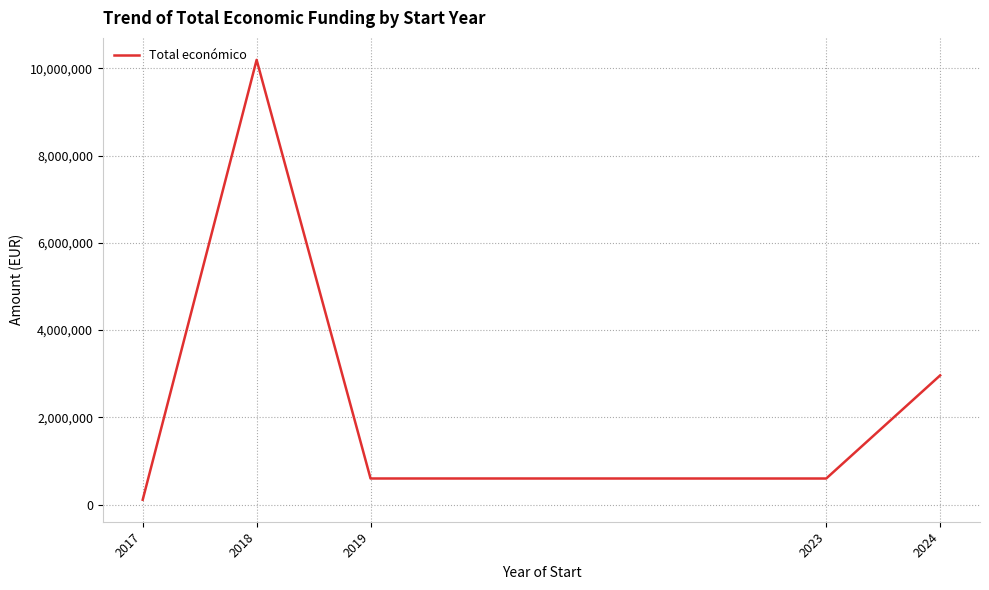

What is the change in value from 2023 to 2024?

+2363042